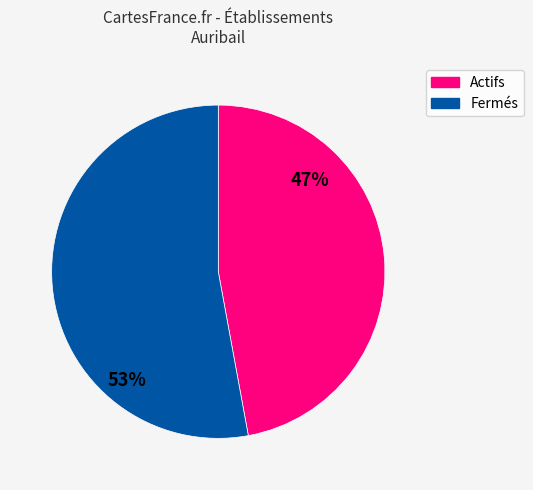

To the nearest percent, what is the average slice percentage?

50%